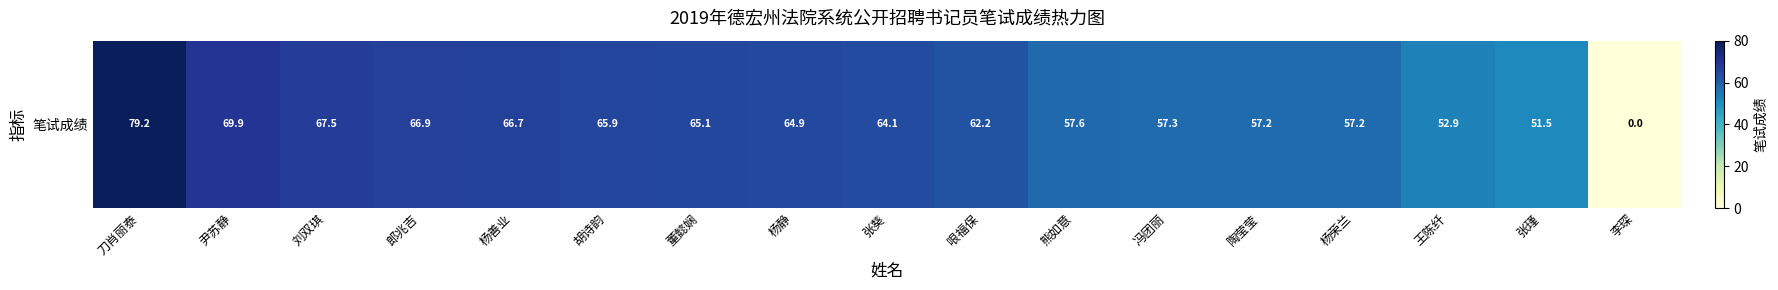

What is the sum of the values at 李琛 and 王陈纤?

52.9